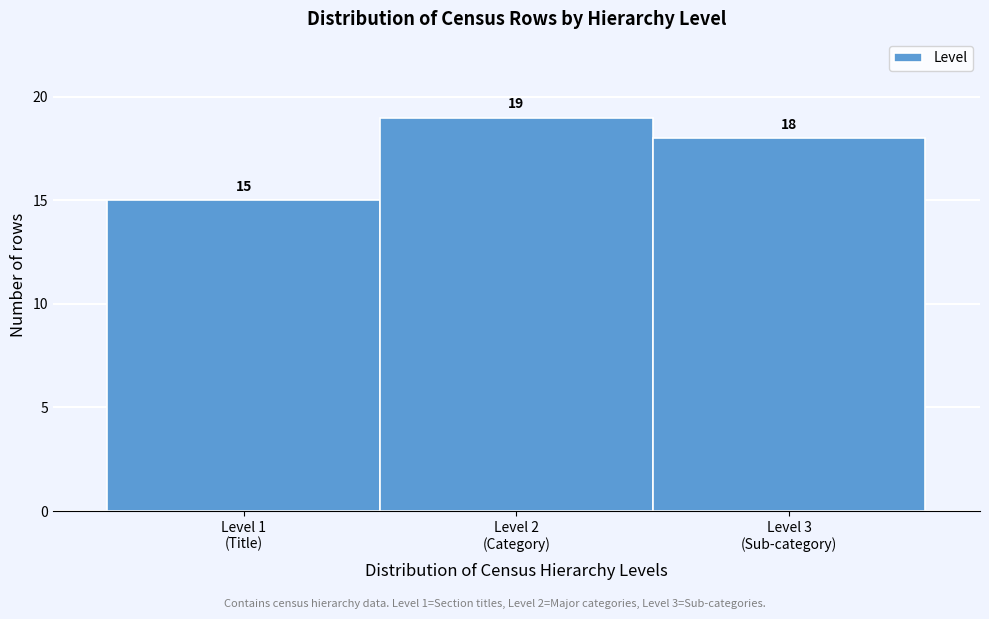

Reading left to right, transcribe all the data shown in this chart.

15	19	18